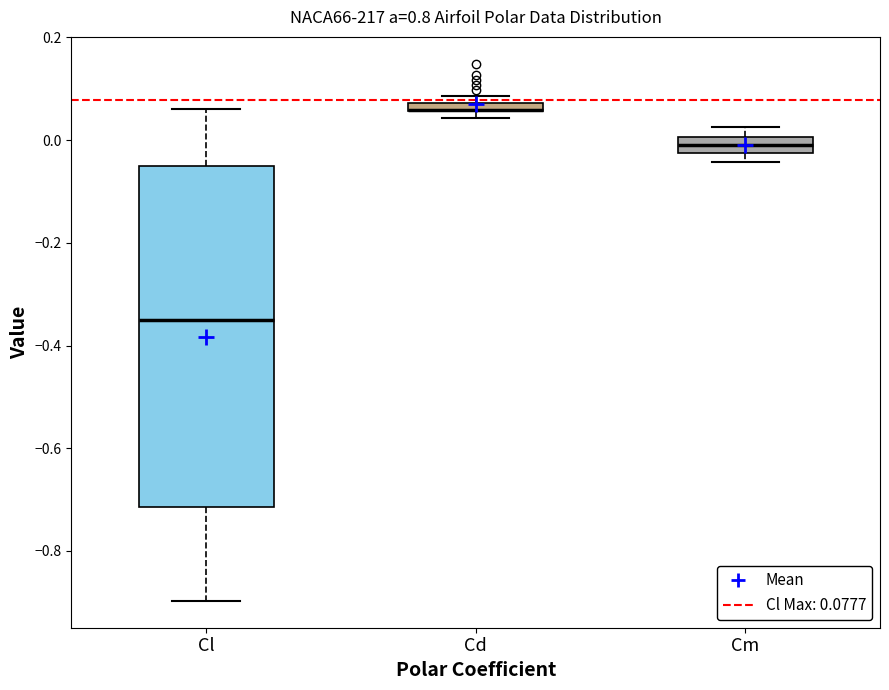

Which box is the tallest, from its lower edge to its upper edge?

Cl